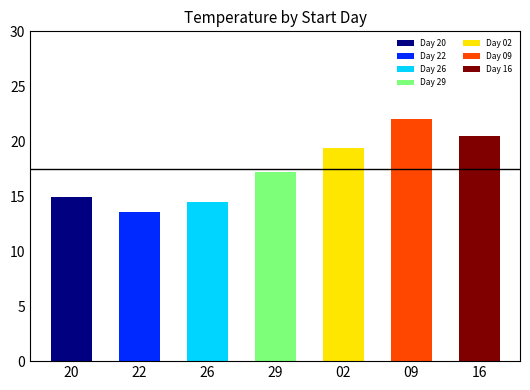

Reading left to right, what are all the values shown in this chart?

20=14.9	22=13.6	26=14.5	29=17.2	02=19.4	09=22.0	16=20.5